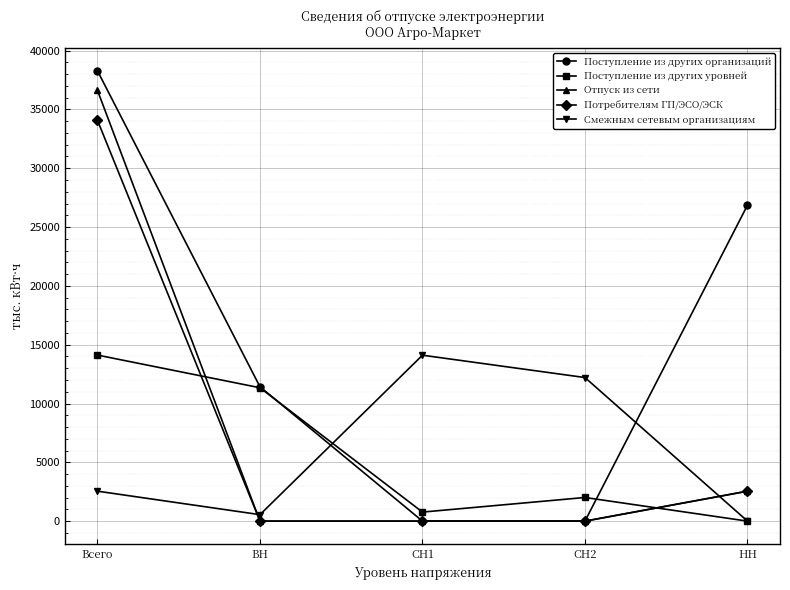

What is the spread (max minus min) of values at Всего?

35737.8